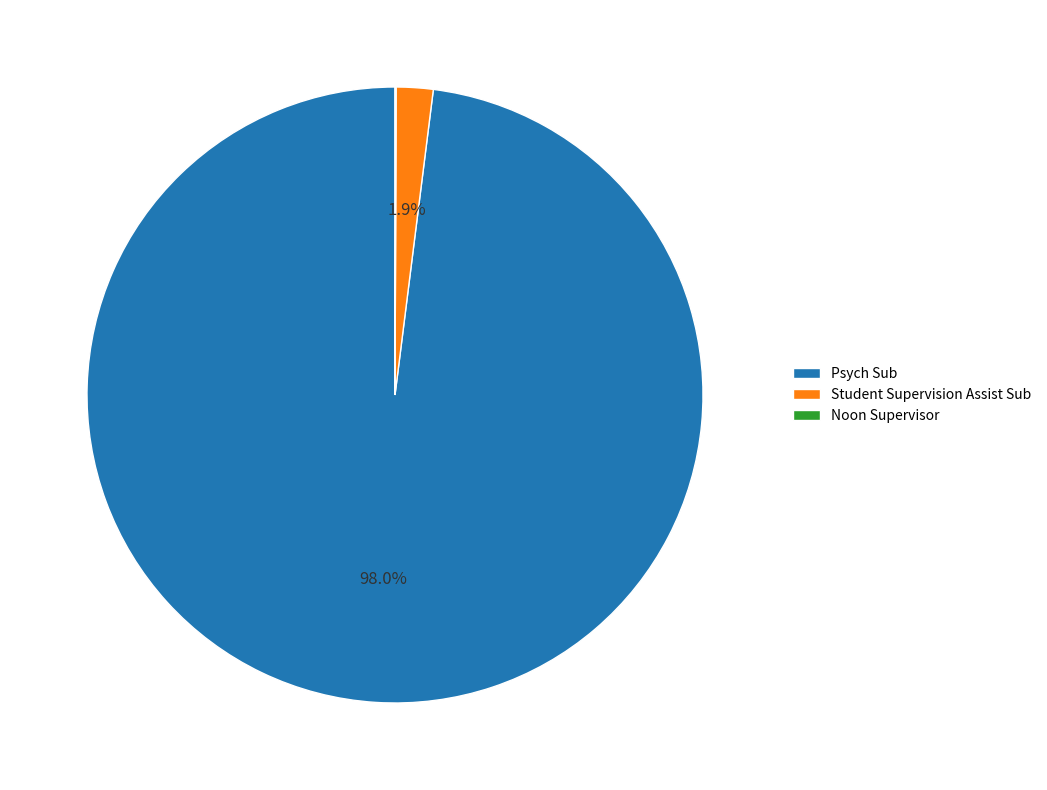

Does Student Supervision Assist Sub represent more than half of the total?

No